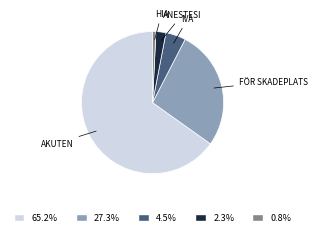

Approximately how many times larger is the value at 27.3% compared to 4.5%?

6.0